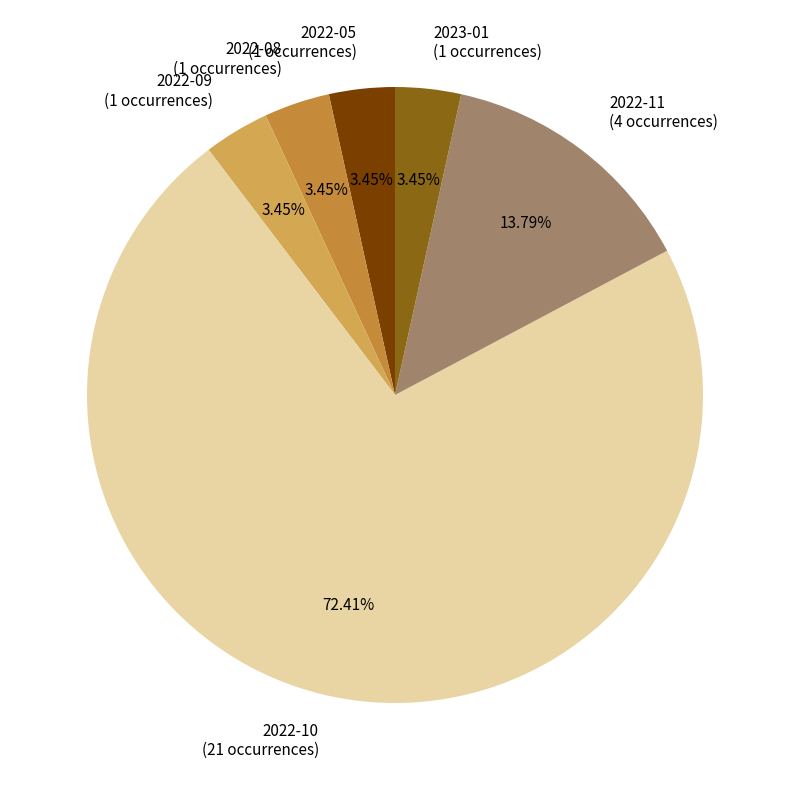

Does 2022-10 (21 occurrences) represent more than half of the total?

Yes